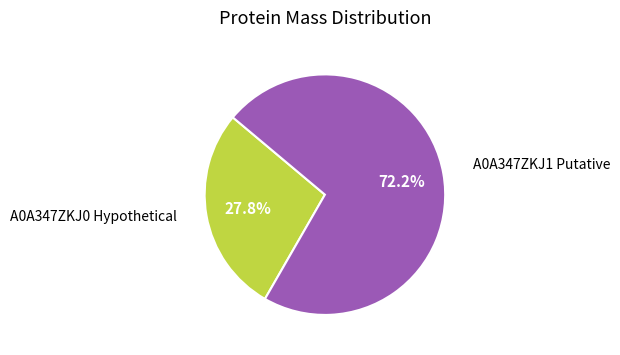

Does any single category account for the majority?

Yes